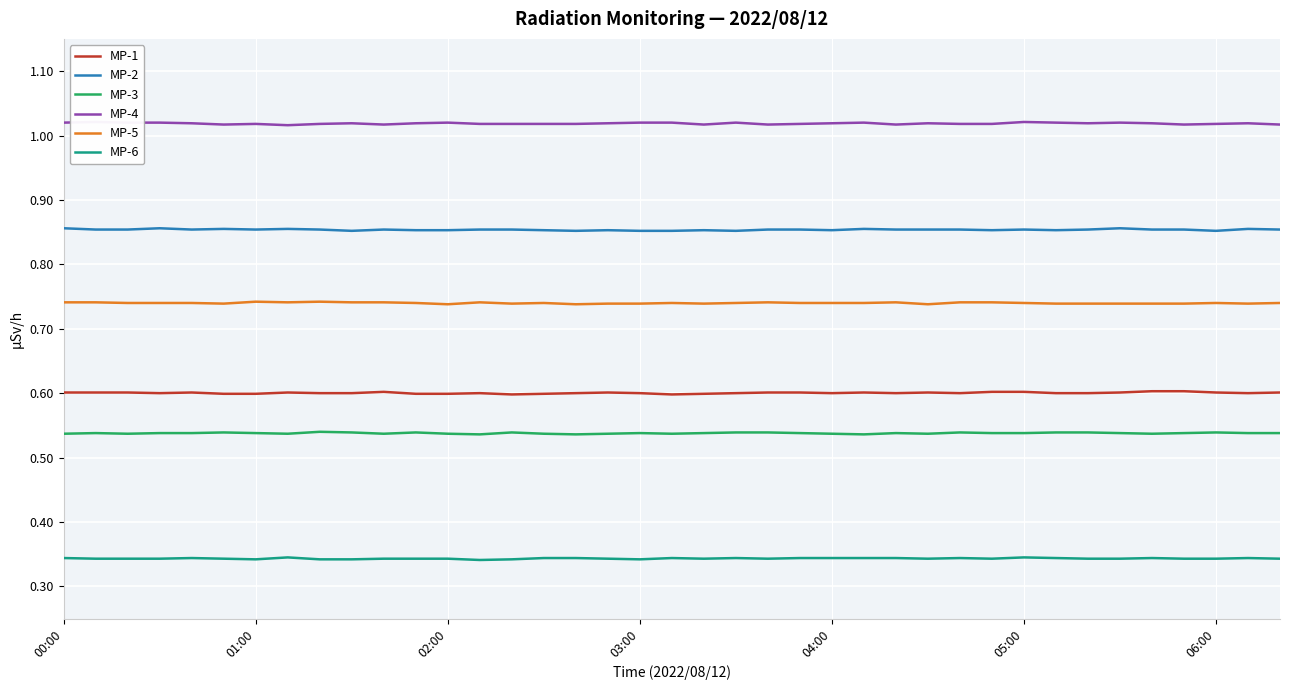

True or false: MP-6 and MP-1 intersect in this chart.

False